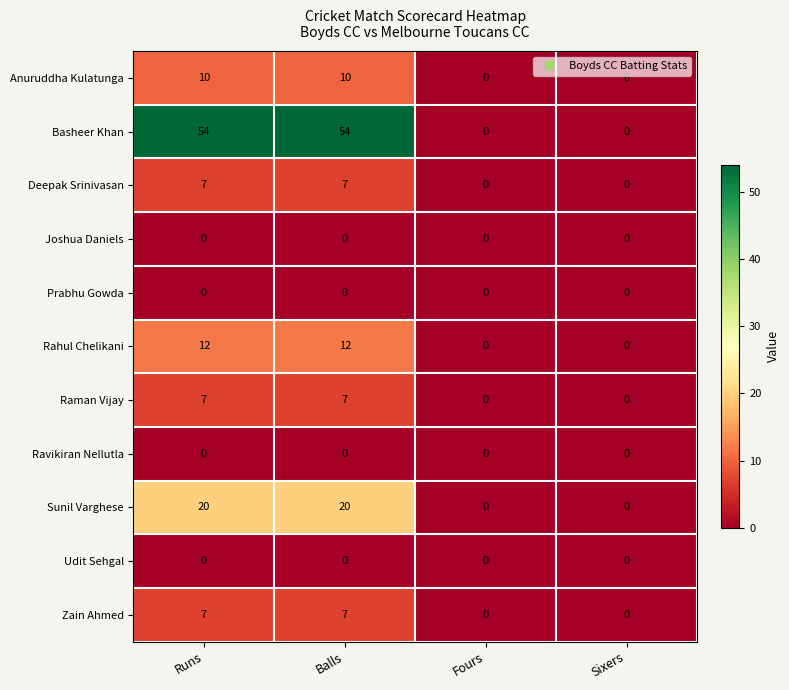

What is the greatest value displayed?

54